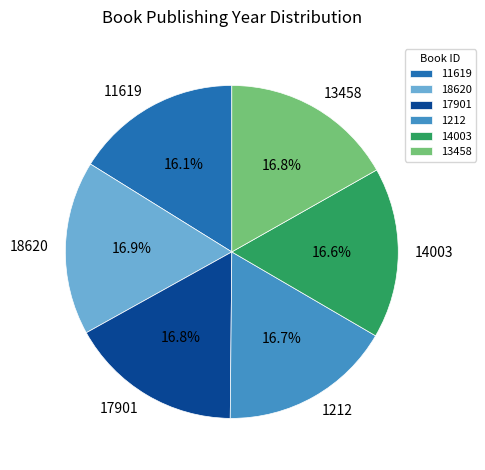

How many segments does this pie chart have?

6